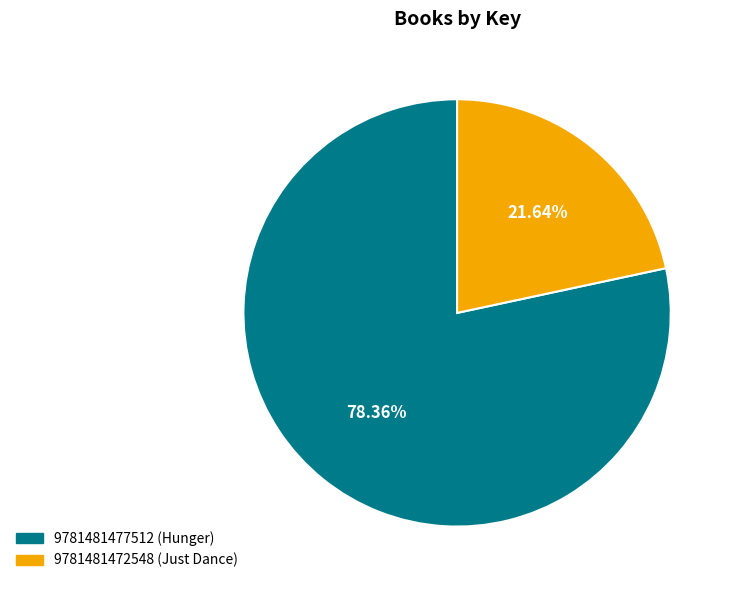

Approximately how many times larger is the value at 9781481472548 (Just Dance) compared to 9781481477512 (Hunger)?

0.3